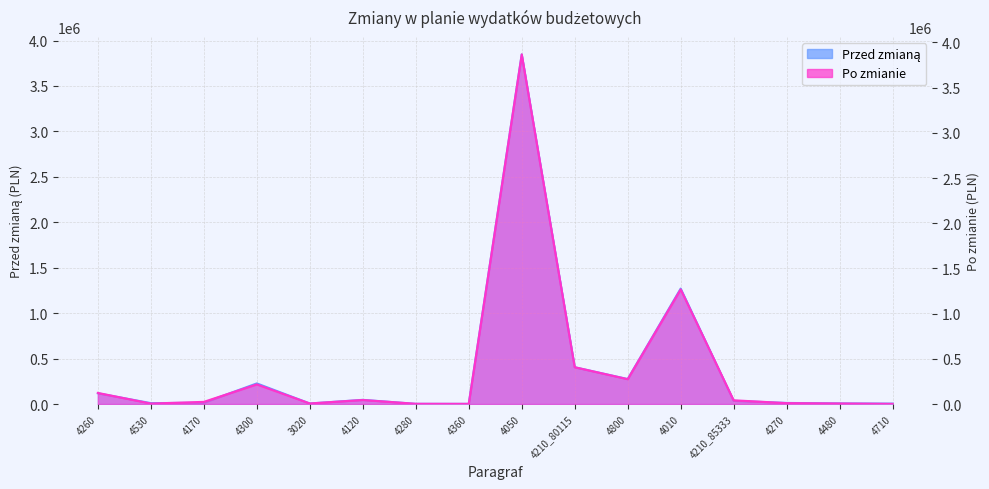

Reading left to right, transcribe all the data shown in this chart.

Przed zmianą: 118000.0	10000.0	14000.0	227000.0	6000.0	46000.0	2000.0	1700.0	3847101.0	404506.0	274923.0	1270580.4	35228.0	12000.0	7200.0	4700.0
Po zmianie: 123000.0	5000.0	24000.0	217000.0	6300.0	44800.0	2700.0	1900.0	3866937.0	407506.0	274911.0	1267592.4	41404.0	10000.0	6024.0	1700.0